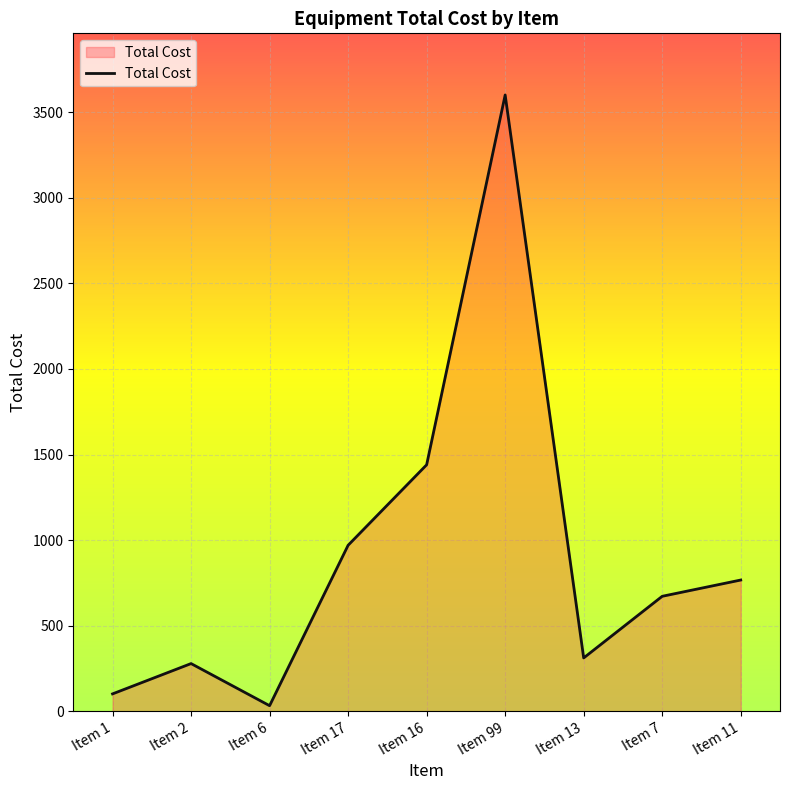

Rank the categories by value from lowest to highest.

Item 6, Item 1, Item 2, Item 13, Item 7, Item 11, Item 17, Item 16, Item 99